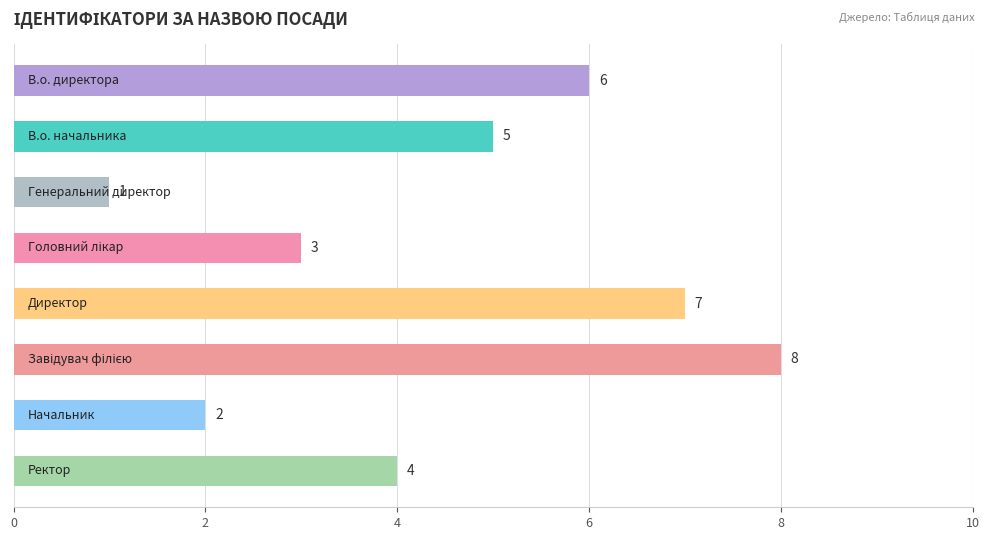

How many values are between 3 and 7?

5